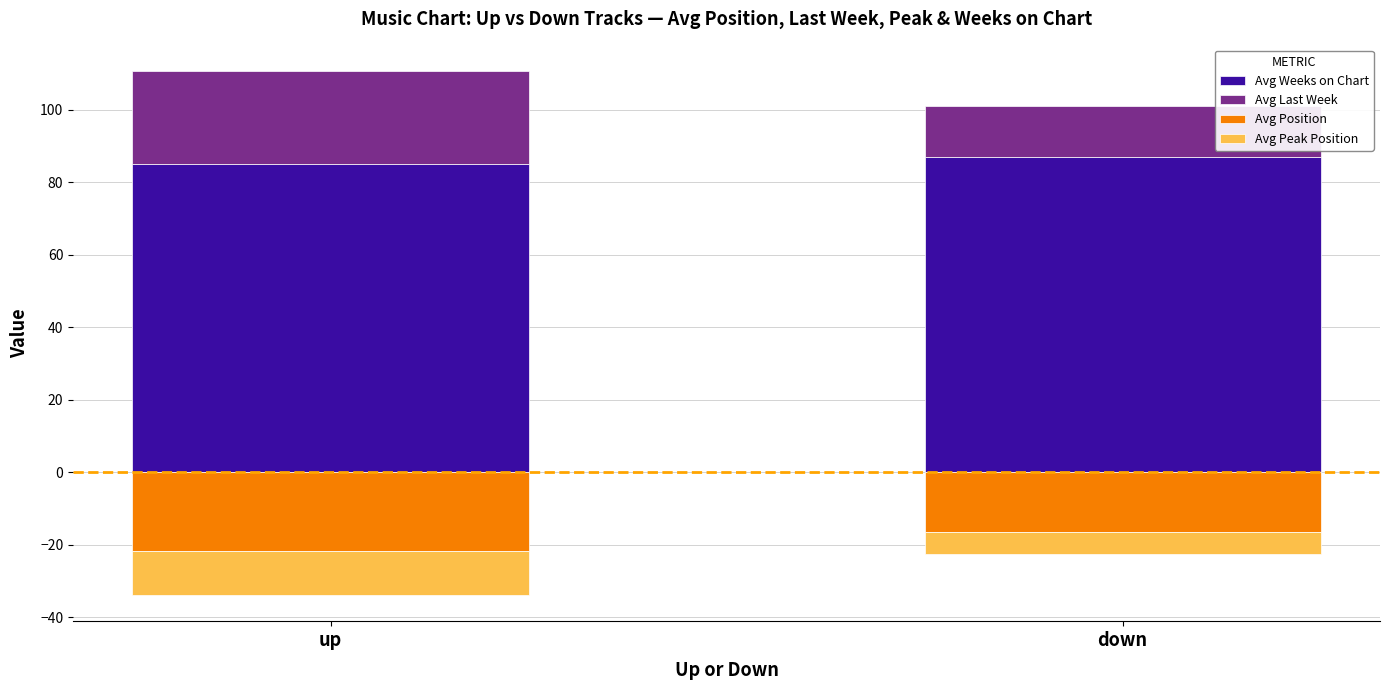

At which category is the sum across all series the highest?

down